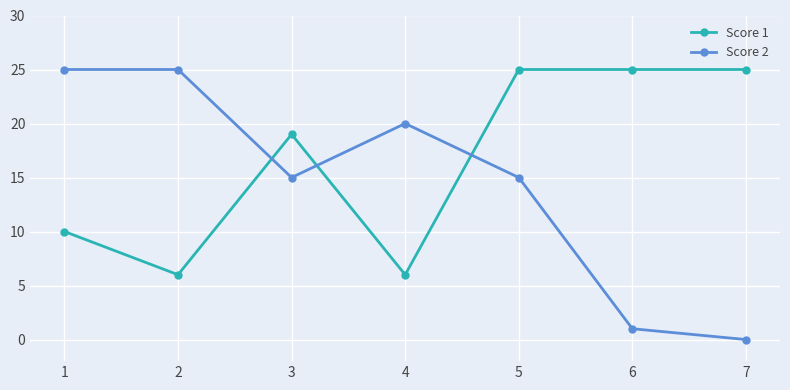

Which series changed the most between 1 and 2?

Score 1